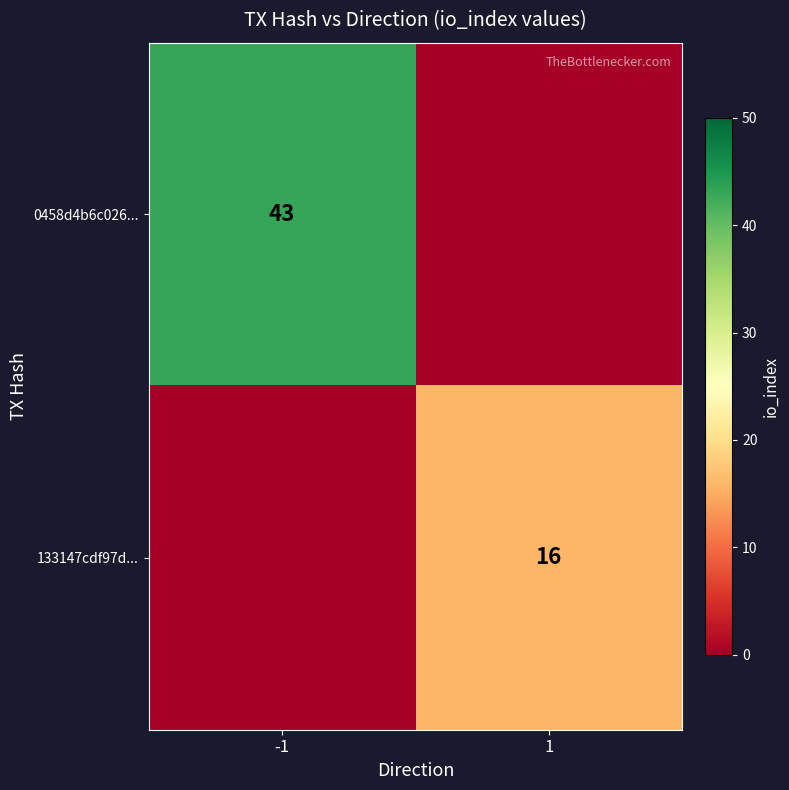

How many values in the 0458d4b6c026... series are below 43?

1